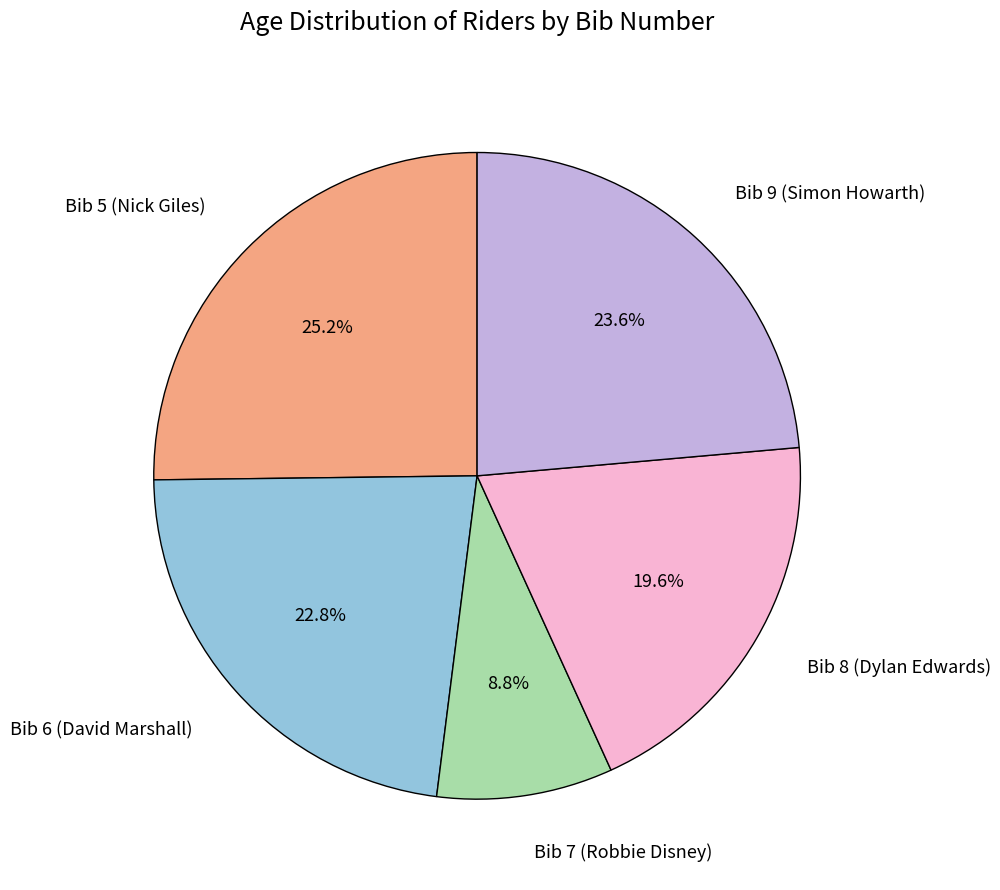

Count the number of slices in the pie.

5